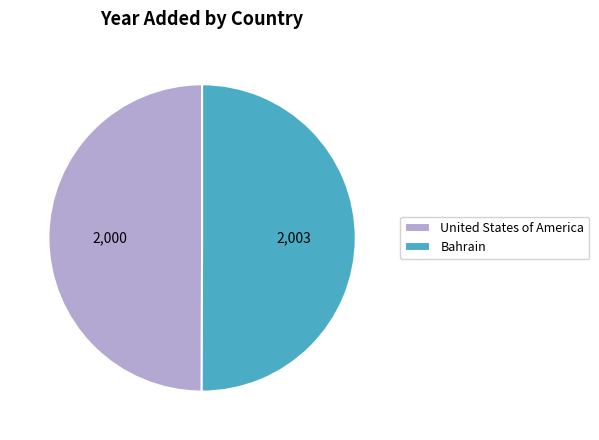

Do Bahrain and United States of America together represent more than half of the pie?

Yes